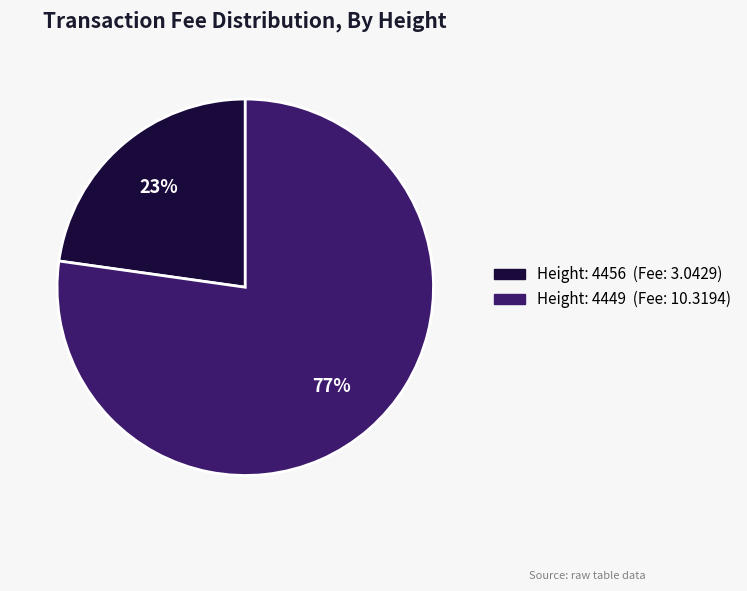

To the nearest percent, what is the average slice percentage?

50%